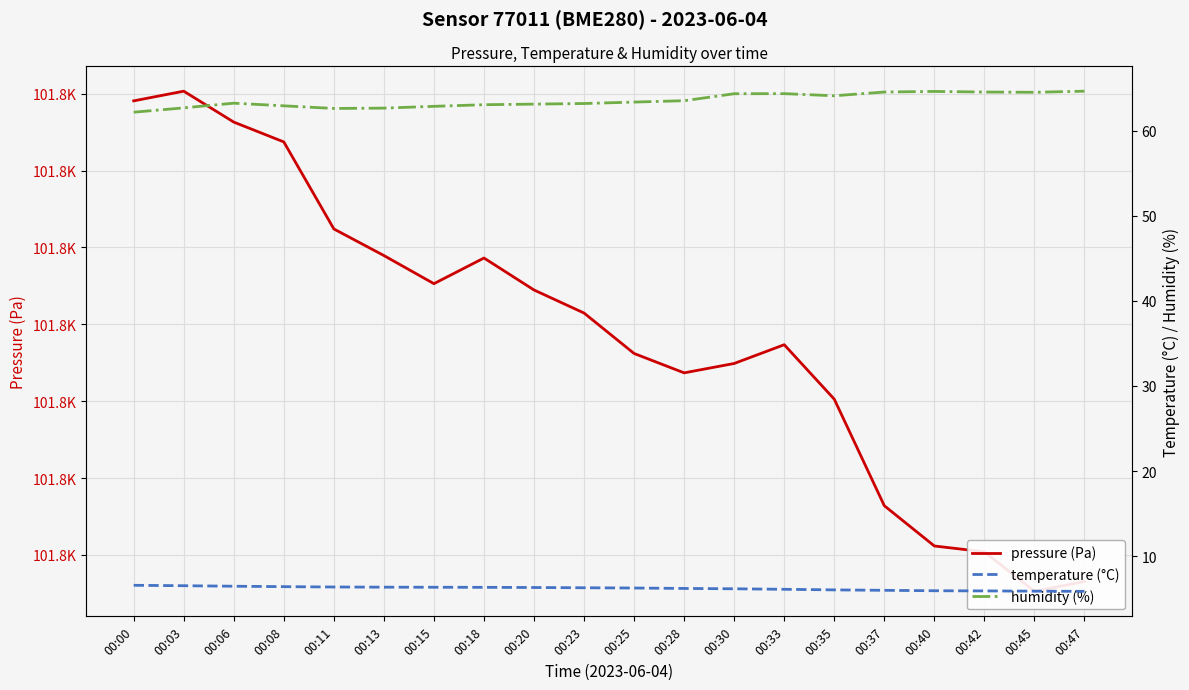

Which series has the widest spread of values?

pressure (Pa)